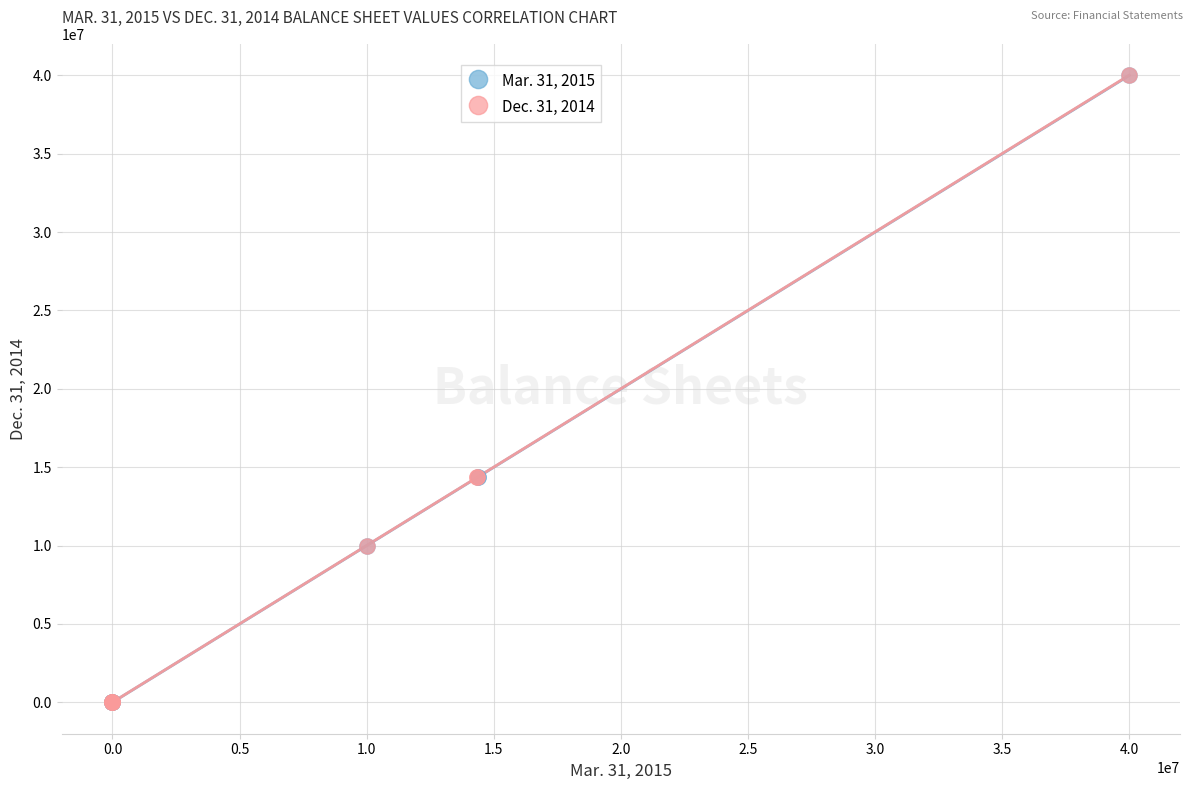

What are all the series names shown in the legend?

Mar. 31, 2015, Dec. 31, 2014